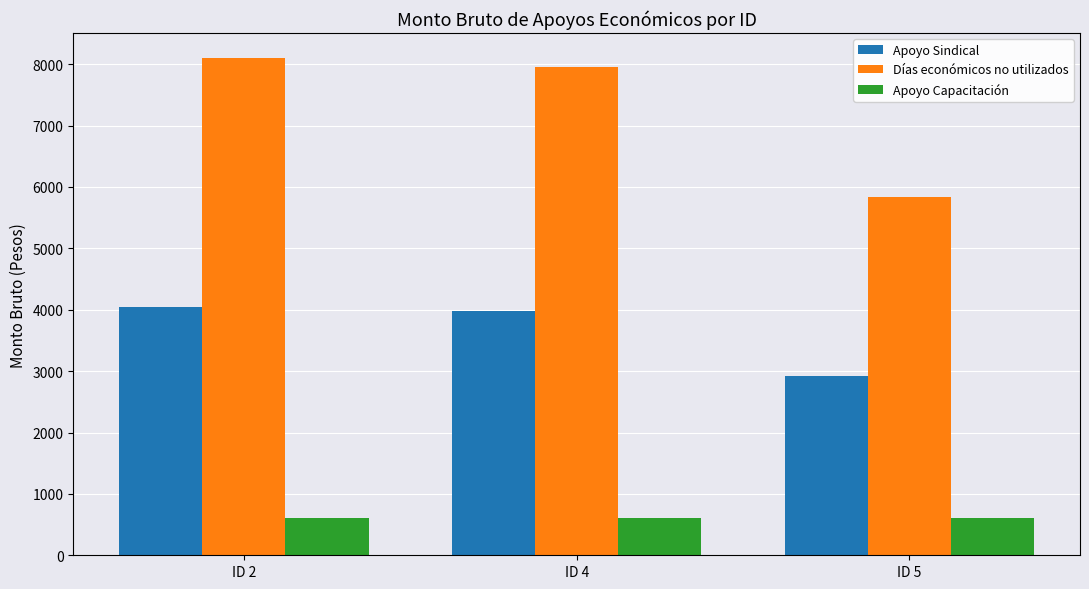

How many bars are there in total?

9